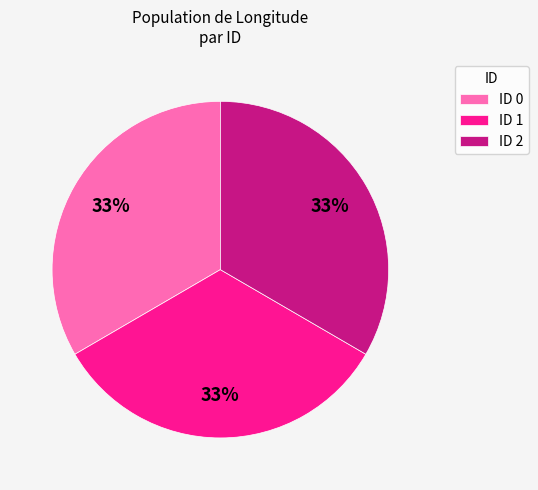

To the nearest percent, what is the combined percentage of ID 0 and ID 1?

67%